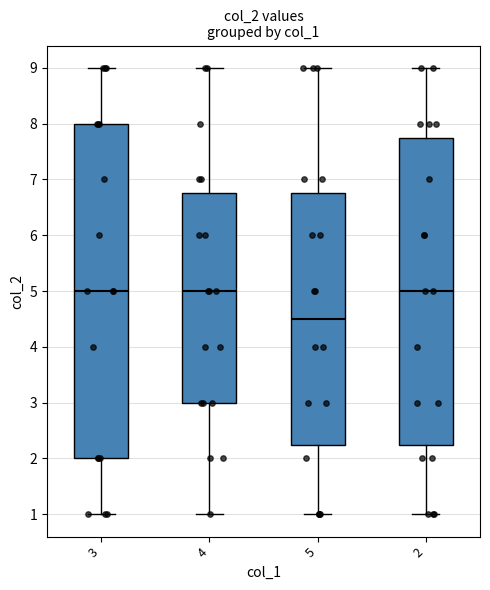

Comparing the boxes themselves (not the whiskers), which one is the tallest?

3